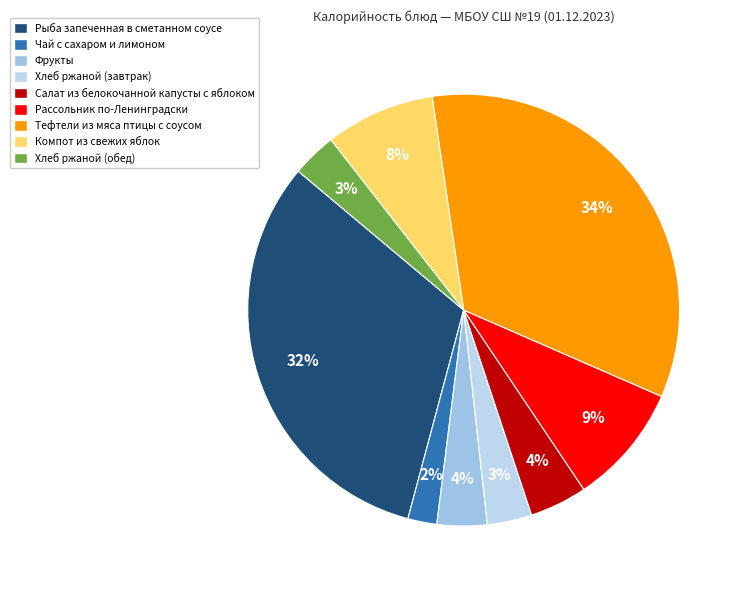

The Компот из свежих яблок slice represents 8% of the pie. True or false?

True